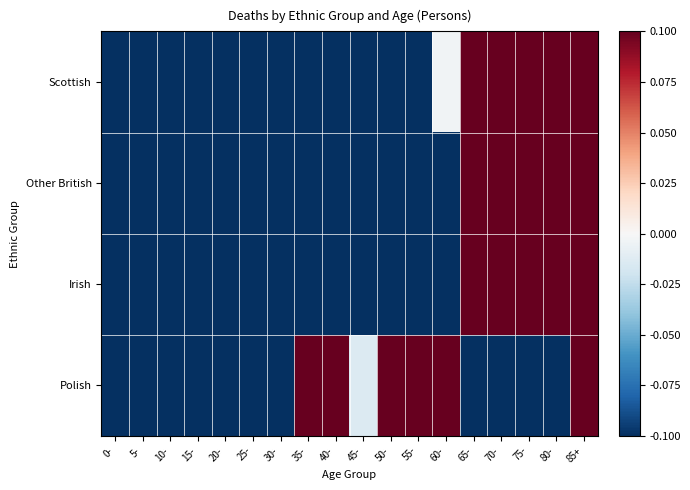

Rank the series at 65- from lowest to highest value.

Polish, Irish, Scottish, Other British